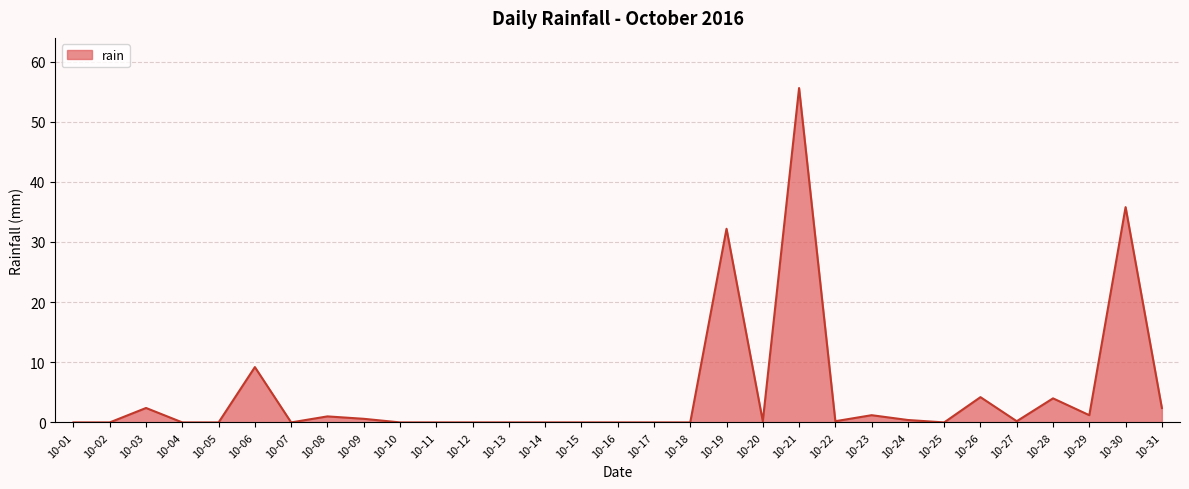

True or false: the data shows 0.0 at 10-07.

True